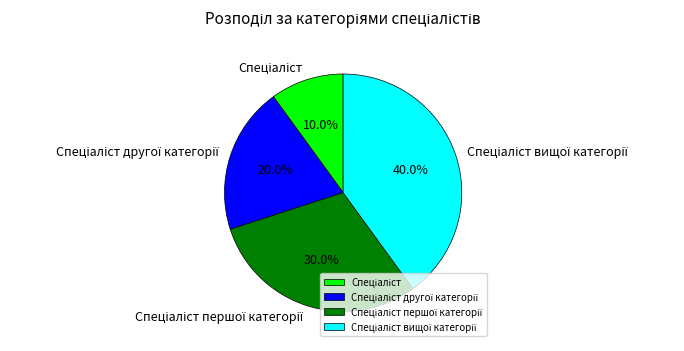

Does any single category account for the majority?

No